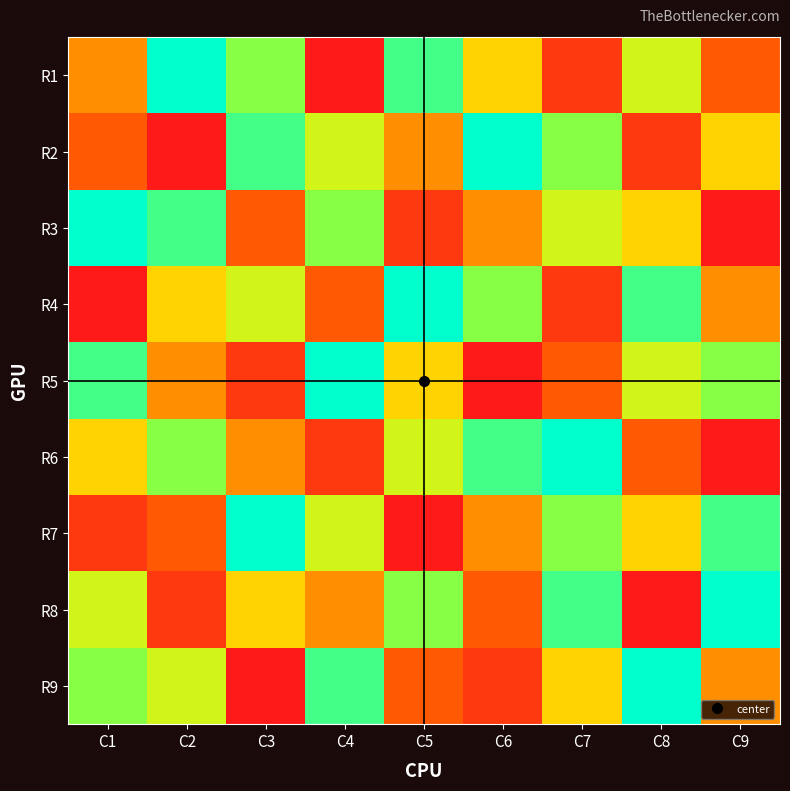

At C6, list the series in order from largest to smallest.

R2, R6, R4, R1, R3, R7, R8, R9, R5